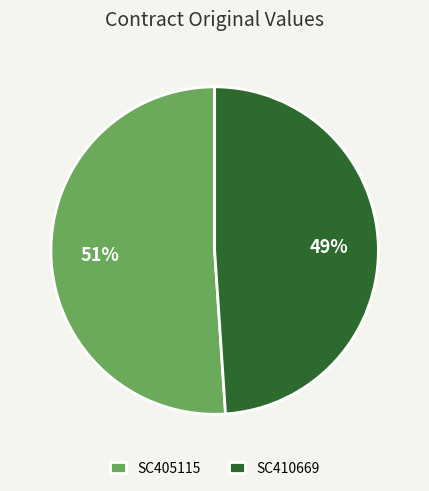

How many segments does this pie chart have?

2